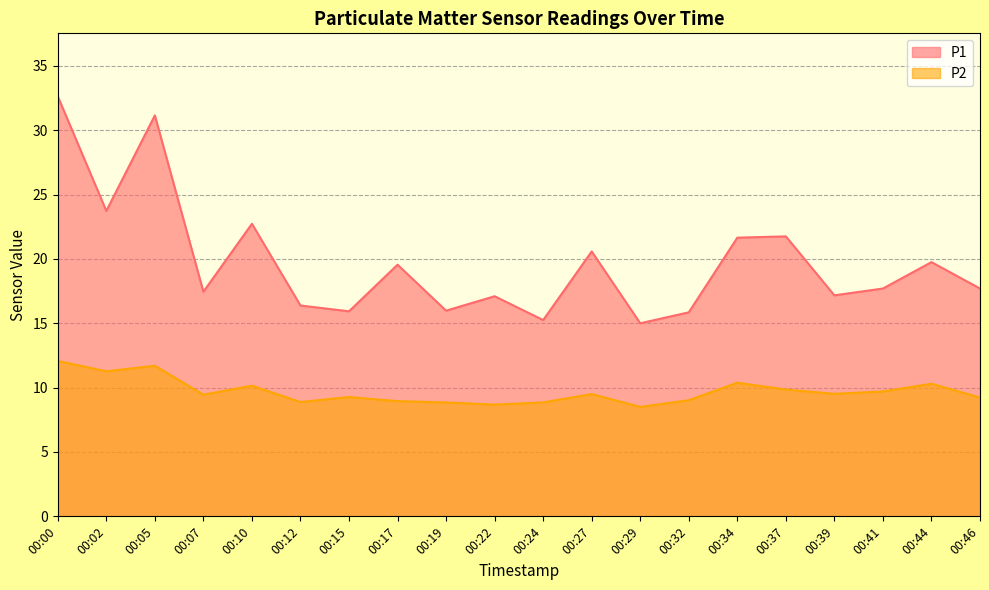

At how many categories does at least one series exceed 15?

19